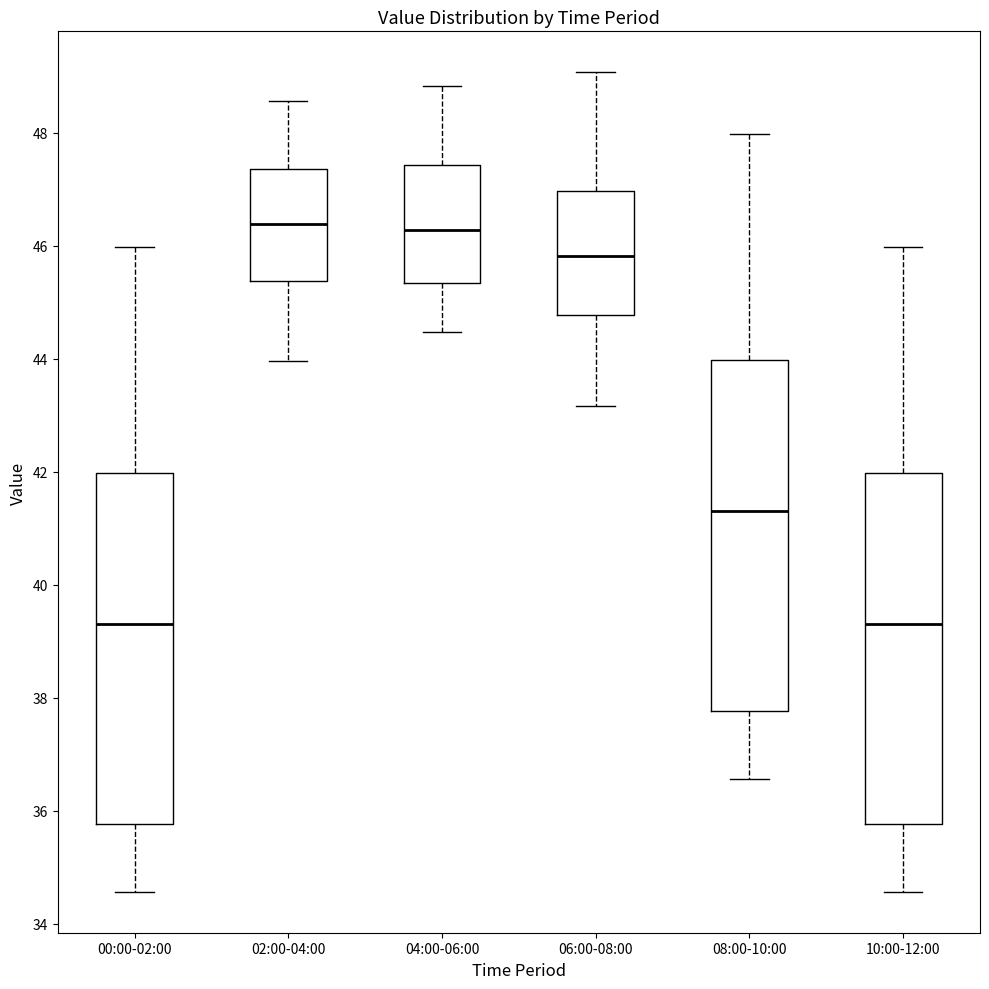

Where does the upper whisker of the box for 08:00-10:00 end on the y-axis? The values are not printed on the chart, so give them approximately, as read against the axis.

48.0